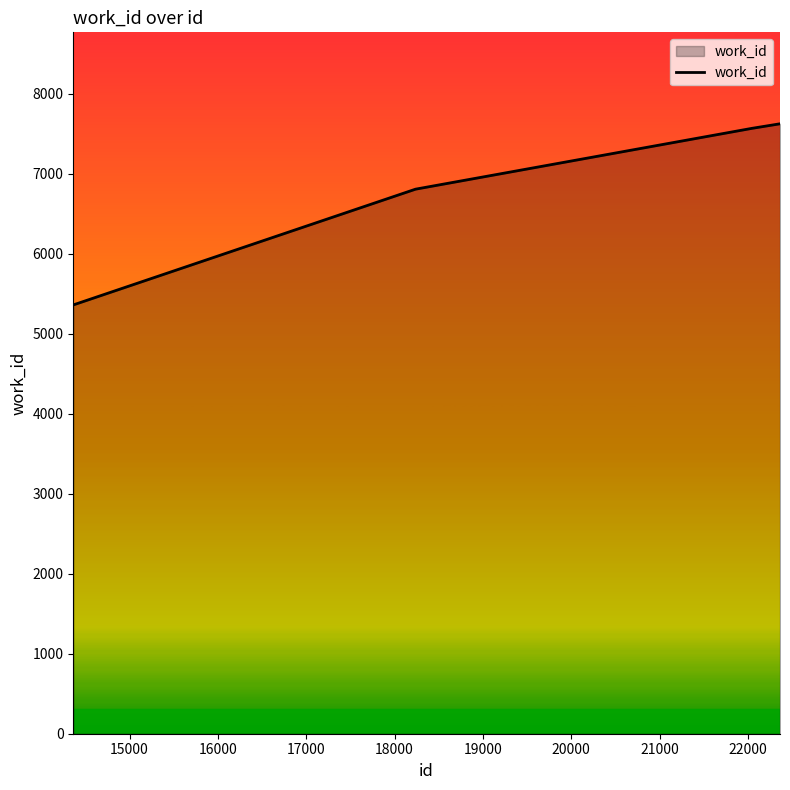

What is the minimum value shown in the chart?

5361